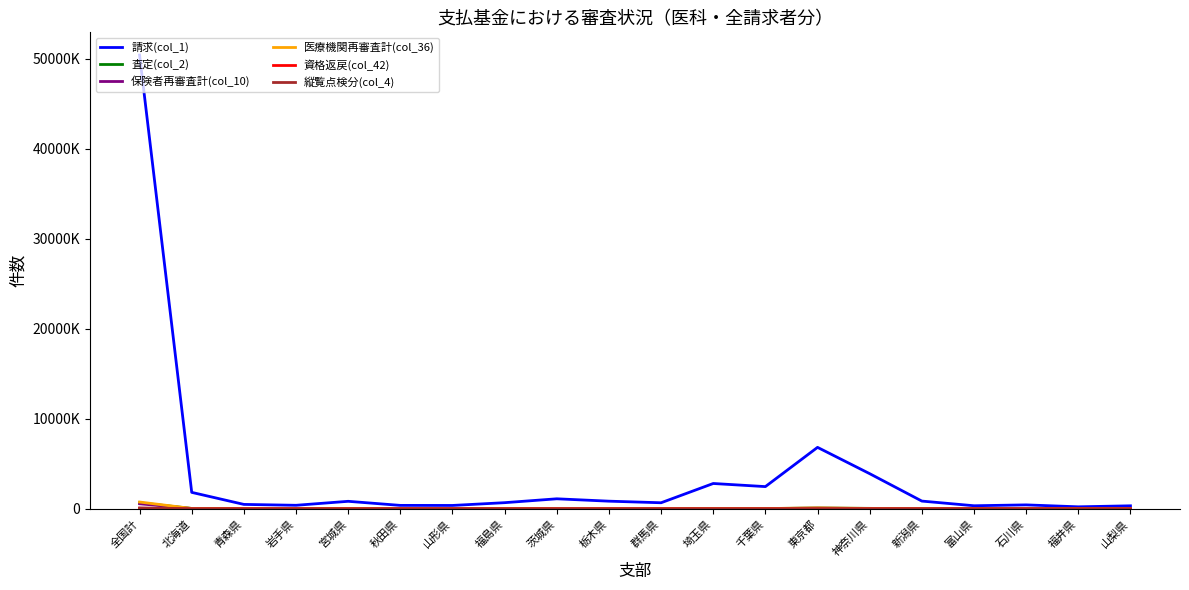

Does the chart have visible grid lines?

No